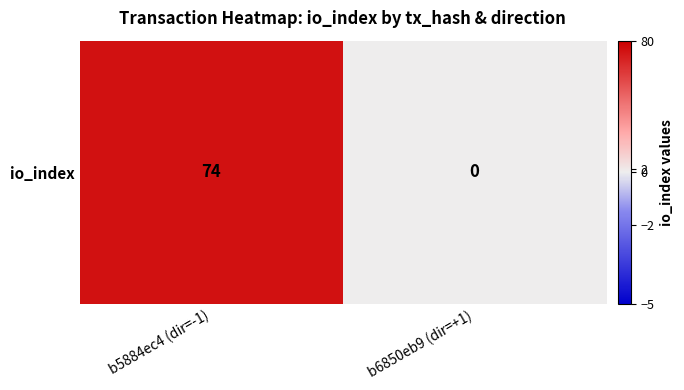

What is the change in value from b5884ec4 (dir=-1) to b6850eb9 (dir=+1)?

-74